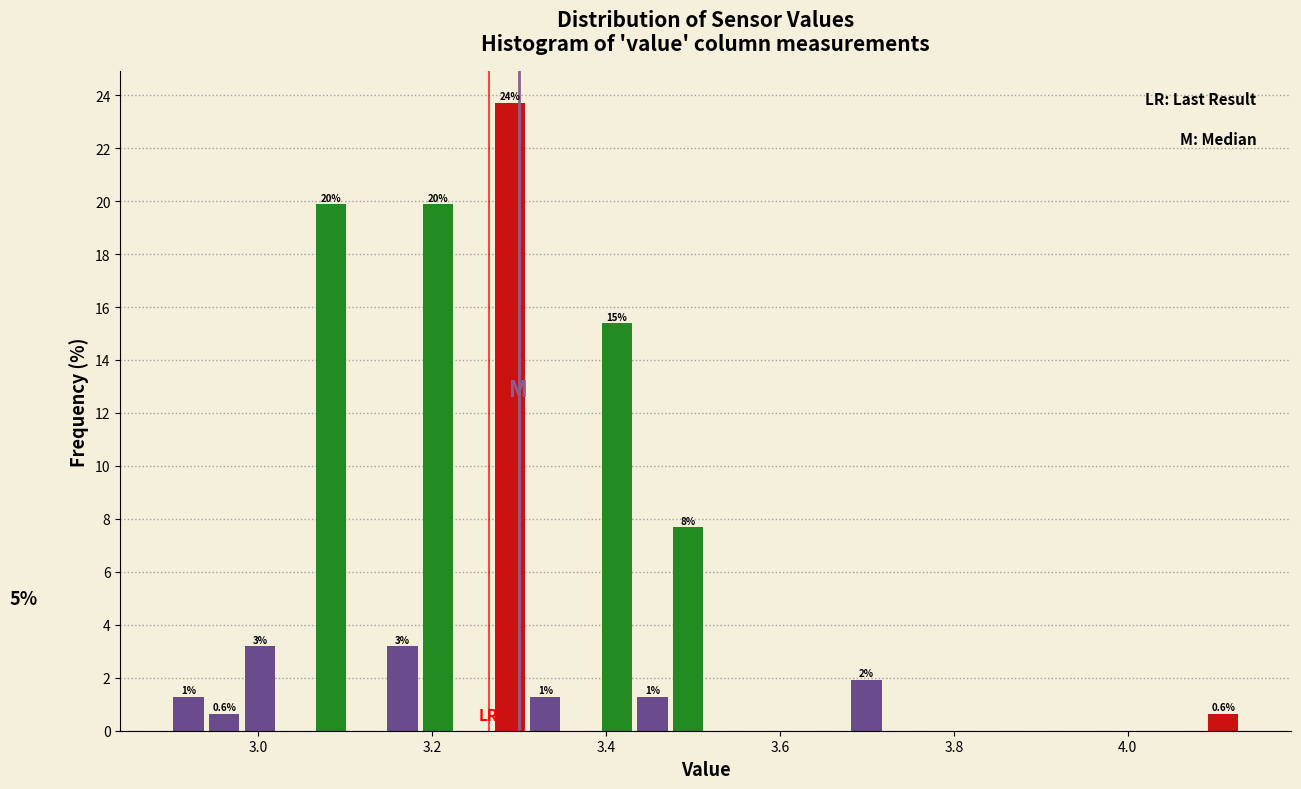

Around what value on the x-axis is the tallest bar? Give the approximate position of its centre, as read against the axis.

3.28